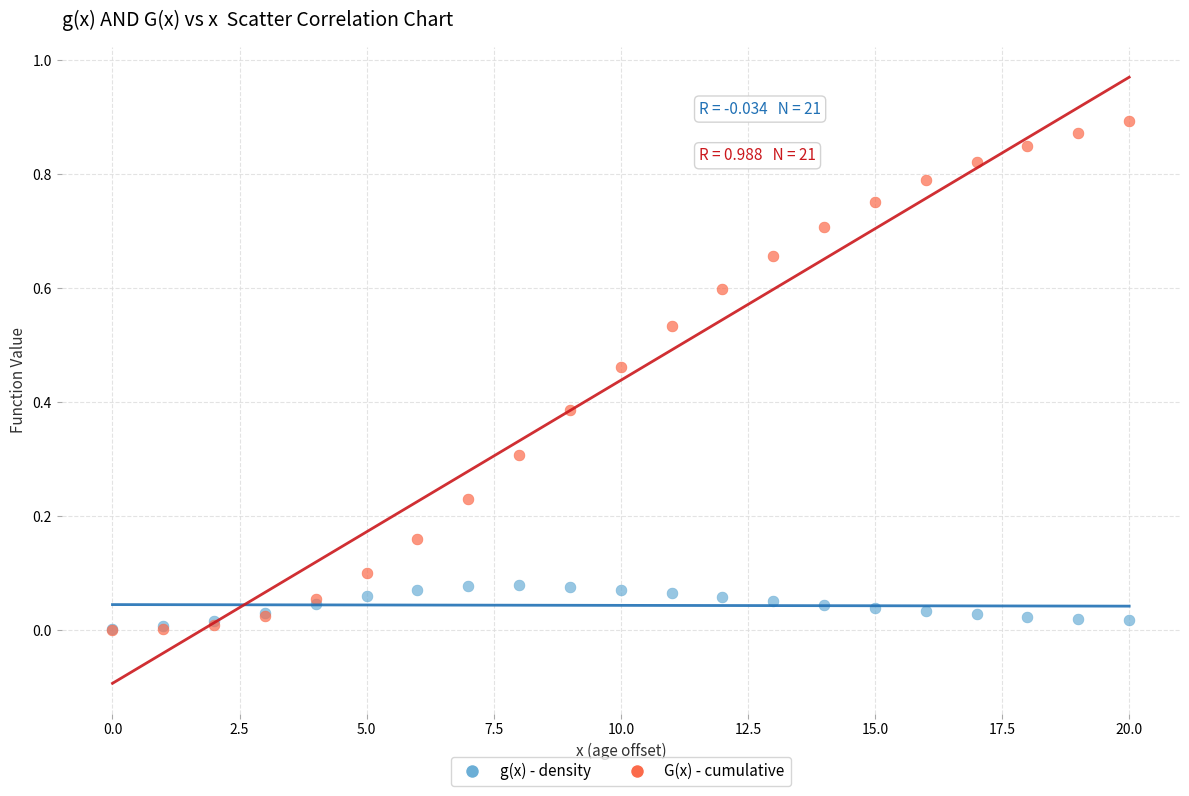

Which series has the largest Y range (max minus min)?

G(x) - cumulative